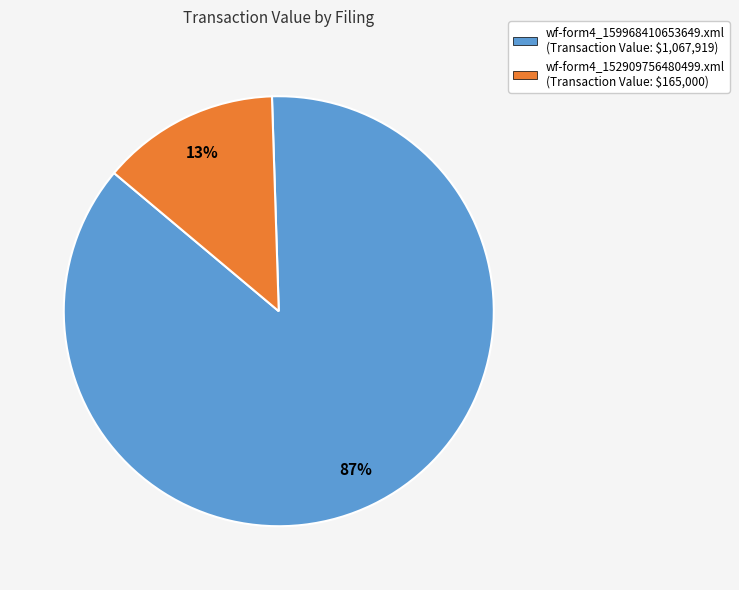

True or false: wf-form4_152909756480499.xml accounts for 13% of the total.

True